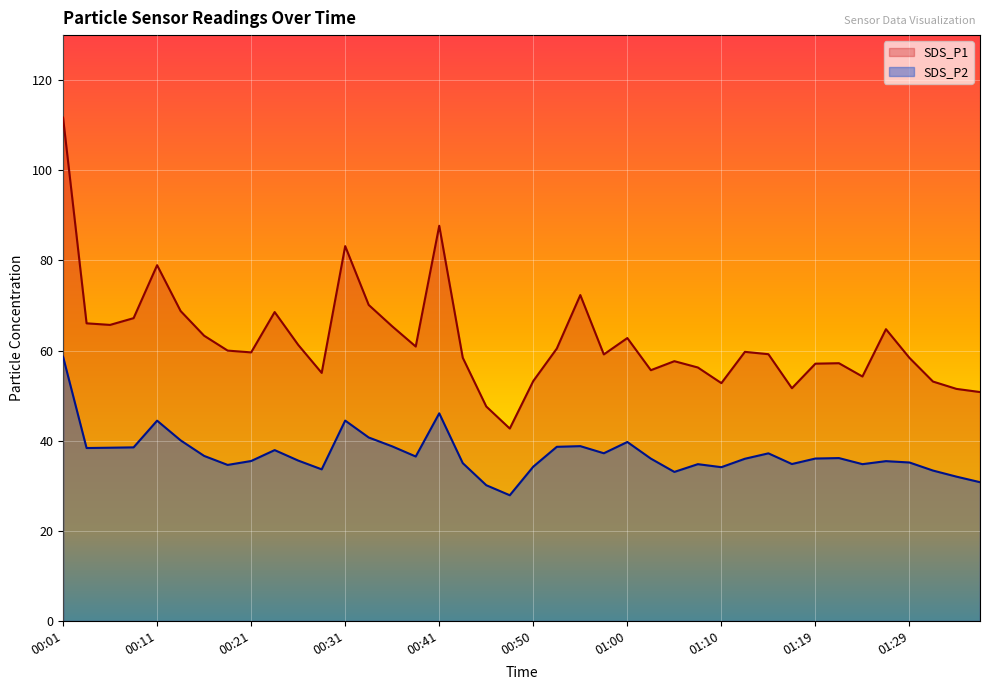

True or false: SDS_P2 and SDS_P1 cross at least once.

False